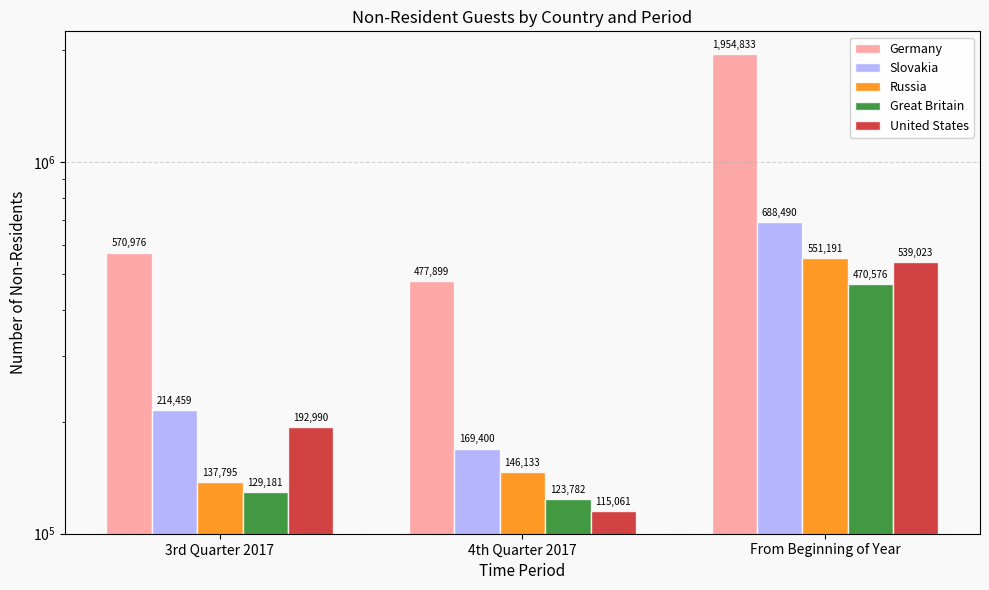

What is the difference between the second highest and minimum values in the Russia series?

8338